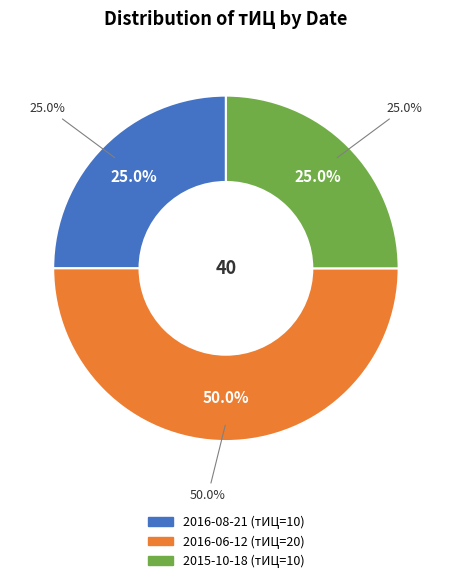

What is the smallest slice in the pie chart?

2016-08-21 (тИЦ=10)